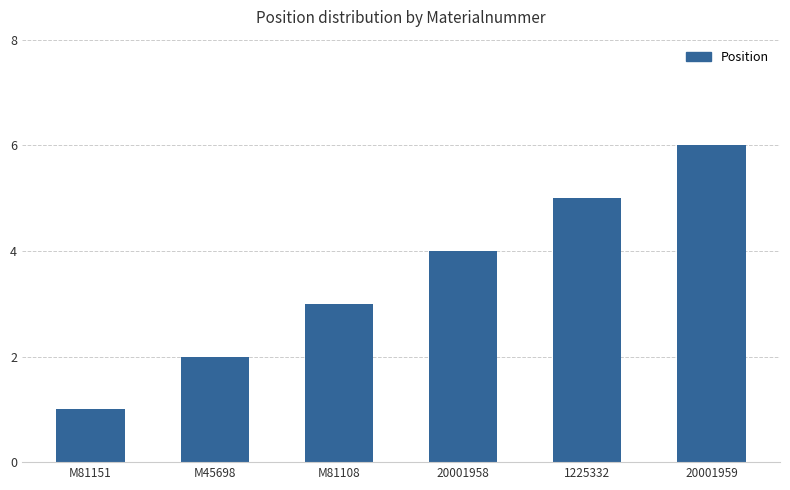

What is the value of the 1st bar from the left?

1